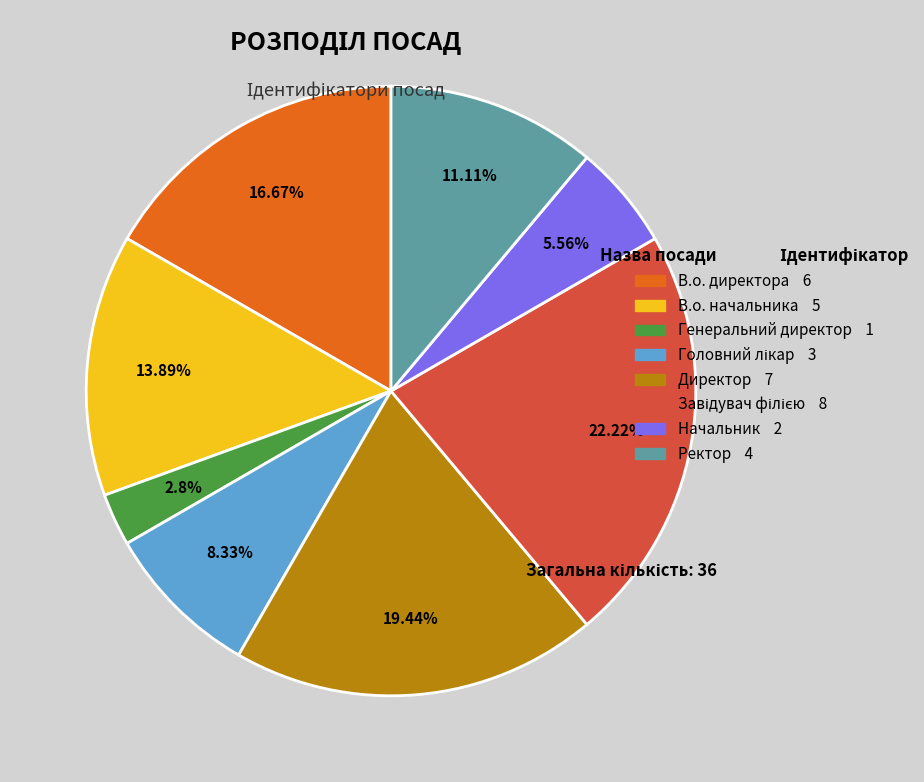

The Директор slice represents 19% of the pie. True or false?

True